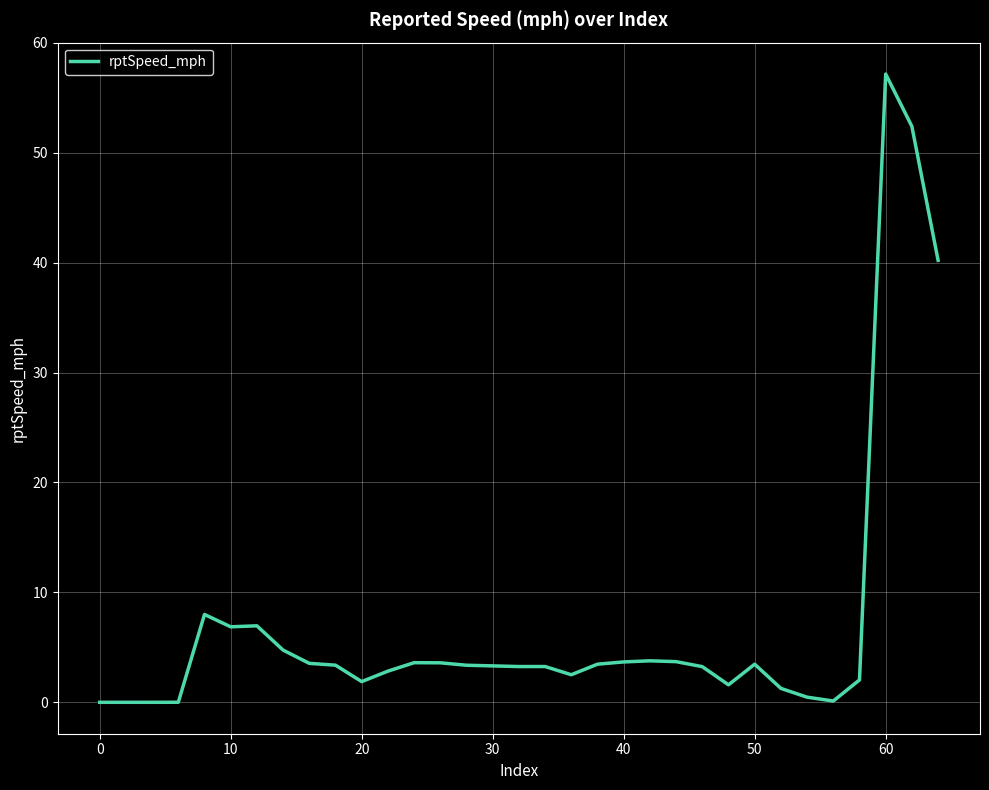

What is the difference between the maximum and minimum values?

57.1